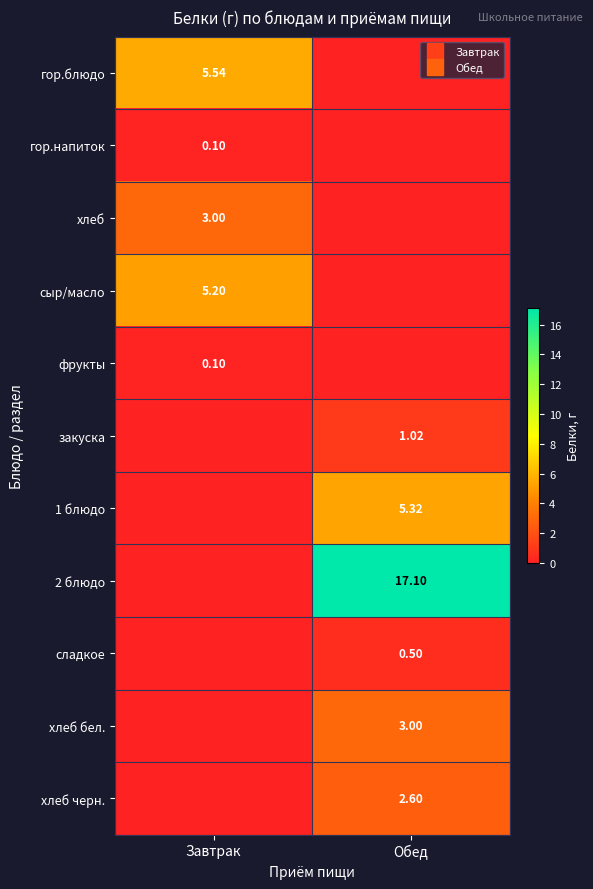

What is the sum of all хлеб черн. values?

2.6